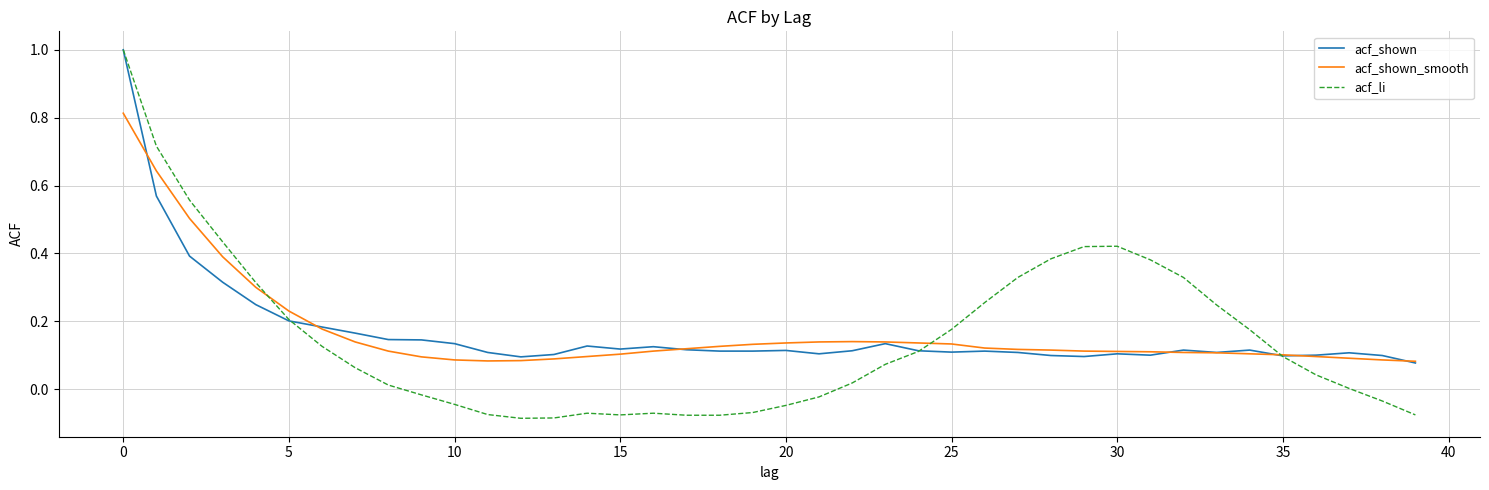

Does the chart display data point markers on the line(s)?

No